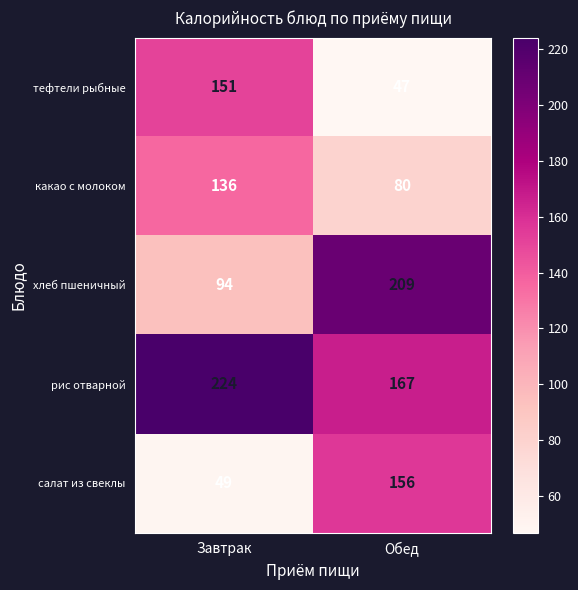

True or false: какао с молоком has a value of 136 at Завтрак.

True